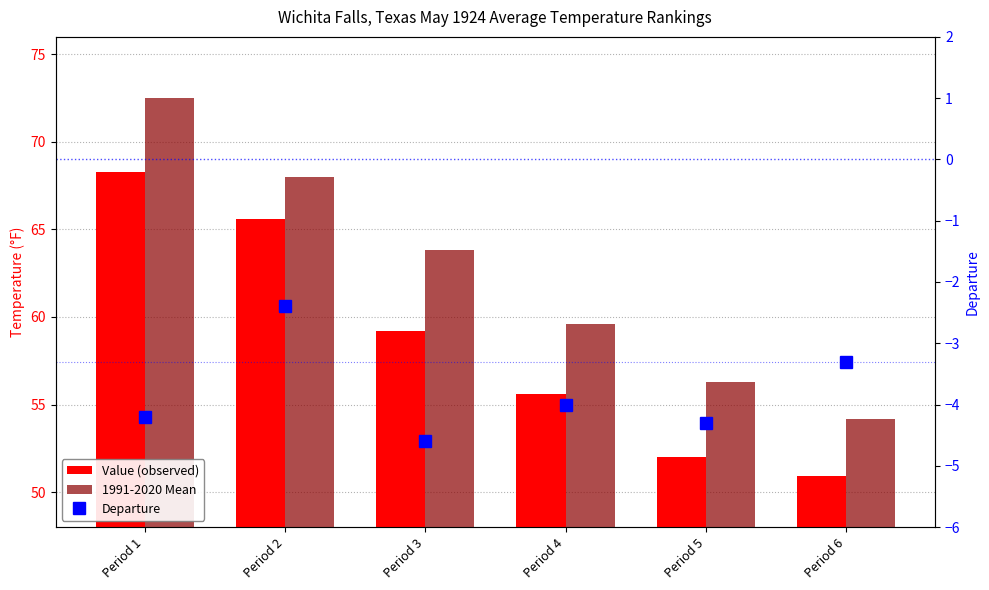

What is the value of the 1991-2020 Mean bar at the 2nd from the left?

68.0